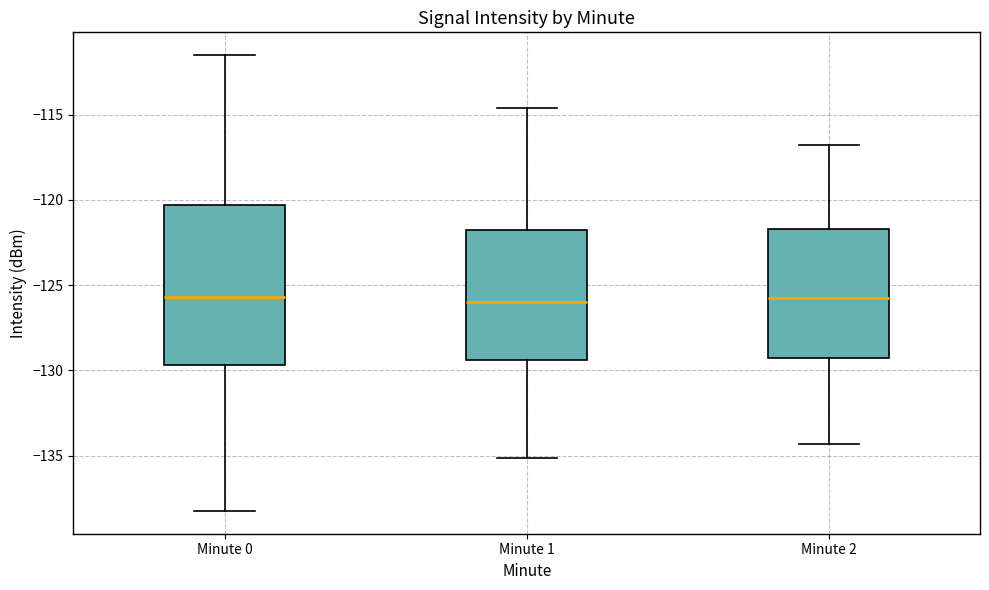

Reading left to right, read every box against the y-axis: the position of its median line, the range the box covers, and the ends of its whiskers. The values are not printed on the chart, so give them approximately, as read against the axis.

Minute 0: median -125.5, box -129.5 to -120.5, whiskers -138.5 to -111.5
Minute 1: median -126.0, box -129.5 to -122.0, whiskers -135.0 to -114.5
Minute 2: median -125.5, box -129.5 to -121.5, whiskers -134.5 to -117.0